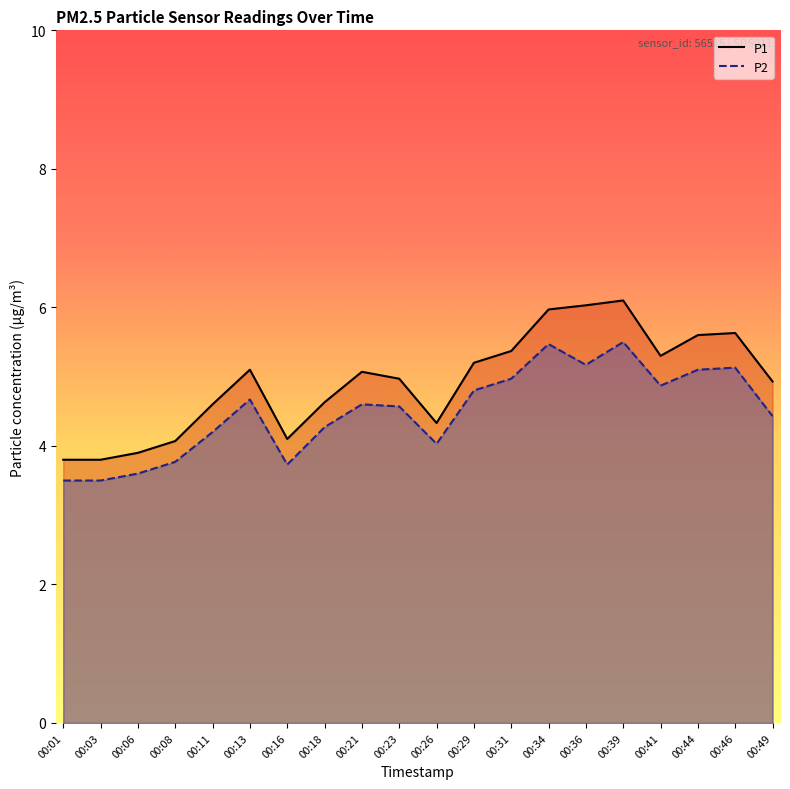

Is it true that P2 equals 6.7 at 00:08?

False